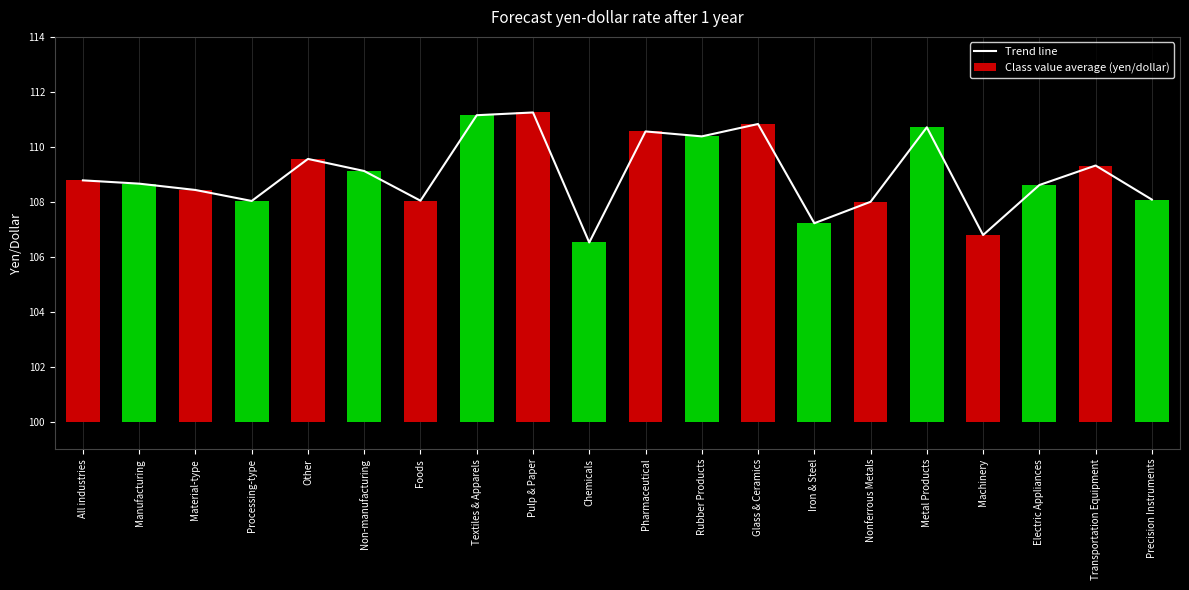

How many data points does each series have?

20